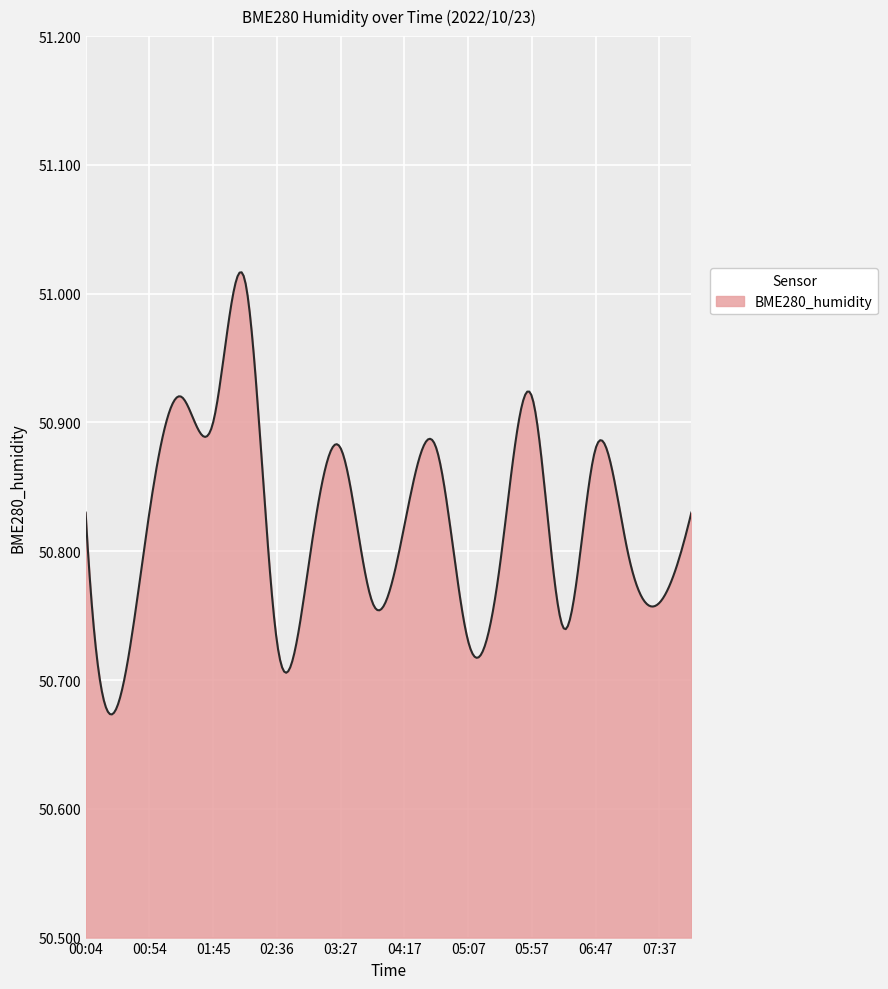

What is the difference between the maximum and minimum values?

0.3